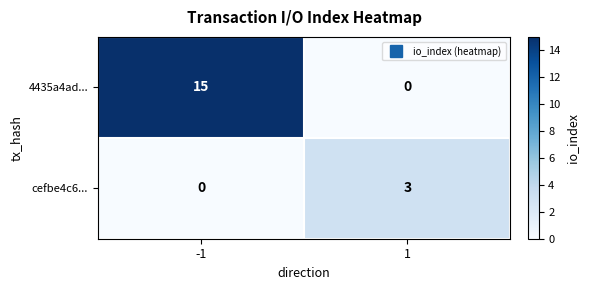

Which series has the largest total across all categories?

4435a4ad...